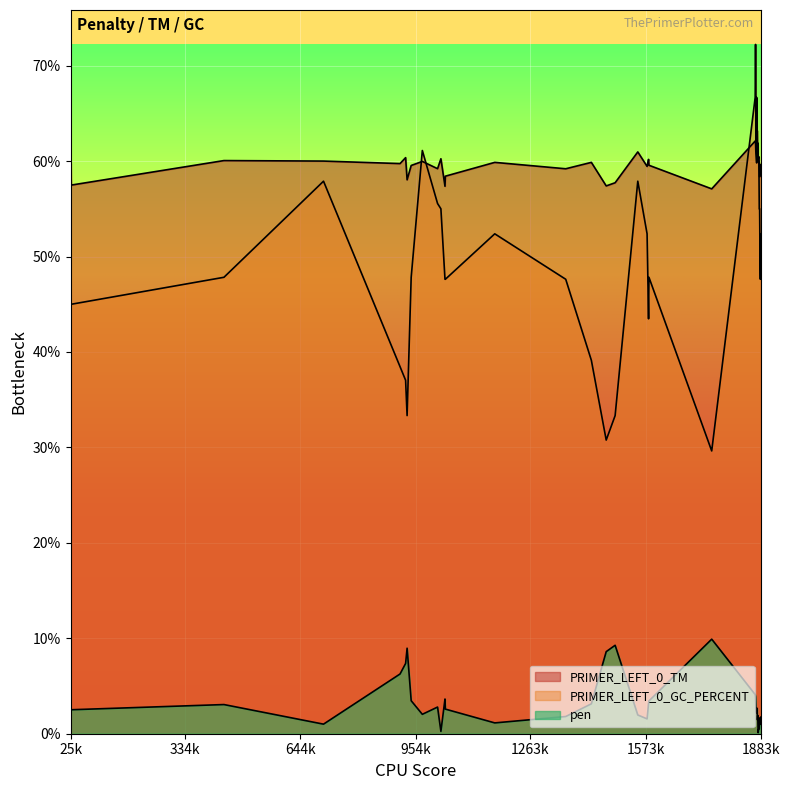

True or false: PRIMER_LEFT_0_TM has more than 1 interior local peaks.

True